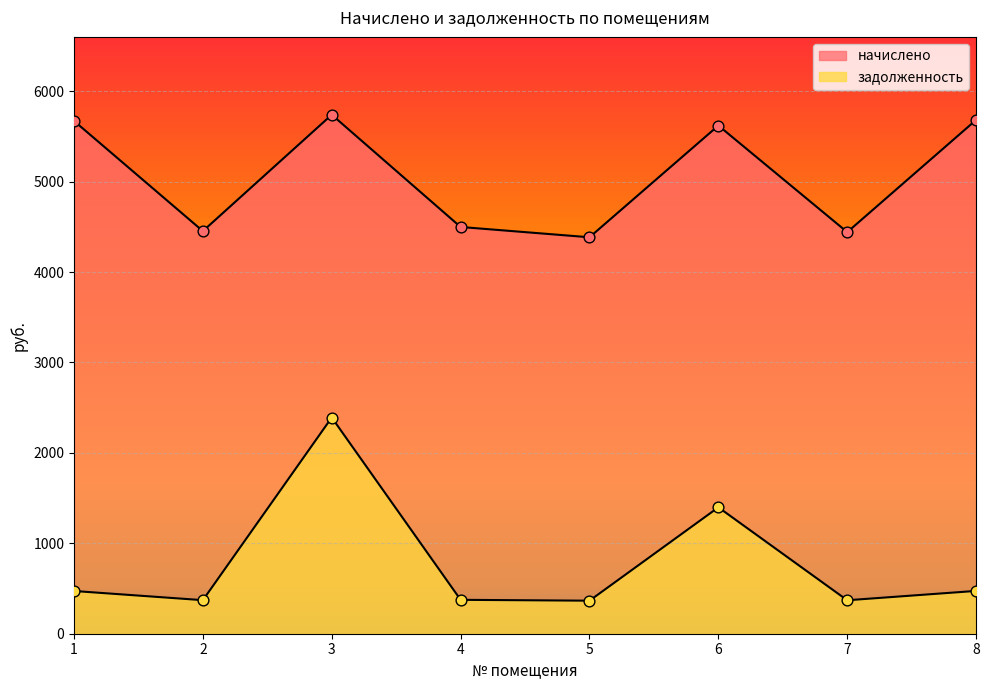

Which series contains the highest Y value?

начислено